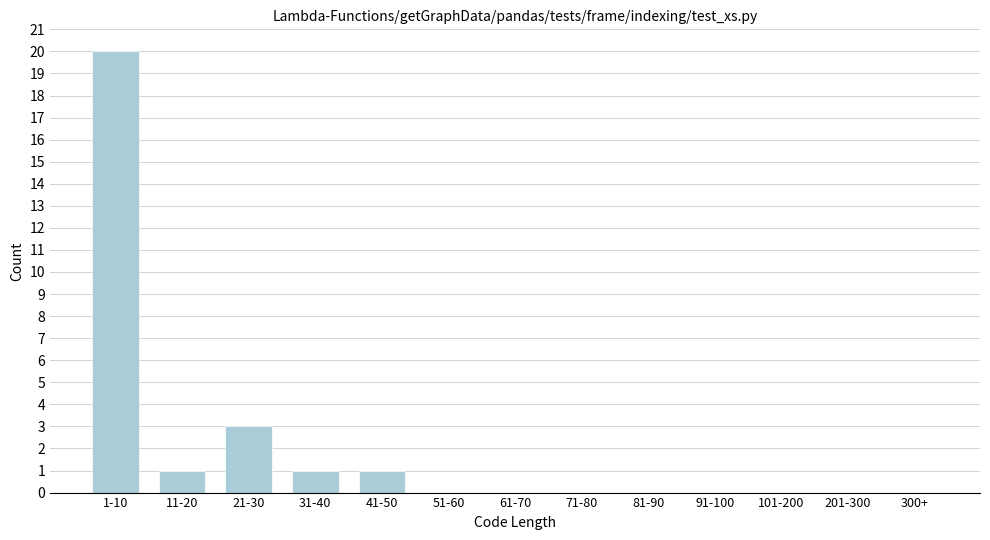

Reading left to right, transcribe all the data shown in this chart.

1-10=20	11-20=1	21-30=3	31-40=1	41-50=1	51-60=0	61-70=0	71-80=0	81-90=0	91-100=0	101-200=0	201-300=0	300+=0